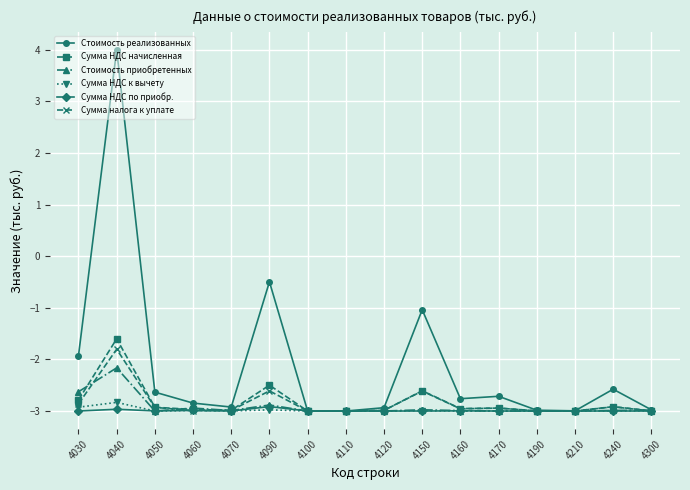

True or false: Сумма НДС начисленная has a value of -2.9 at 4170.

True